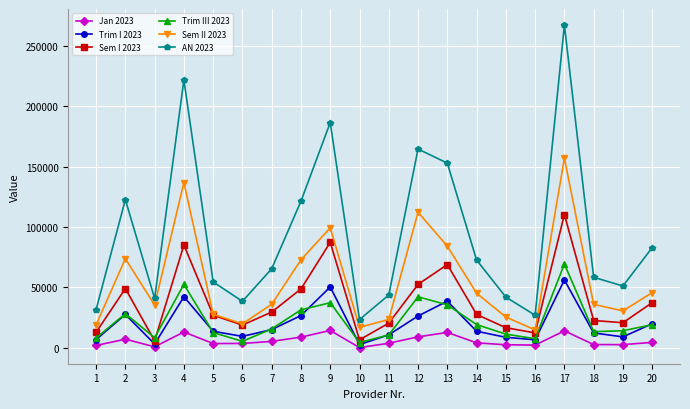

Is the value of Trim I 2023 at 4 greater than the value of Sem I 2023 at 16?

Yes